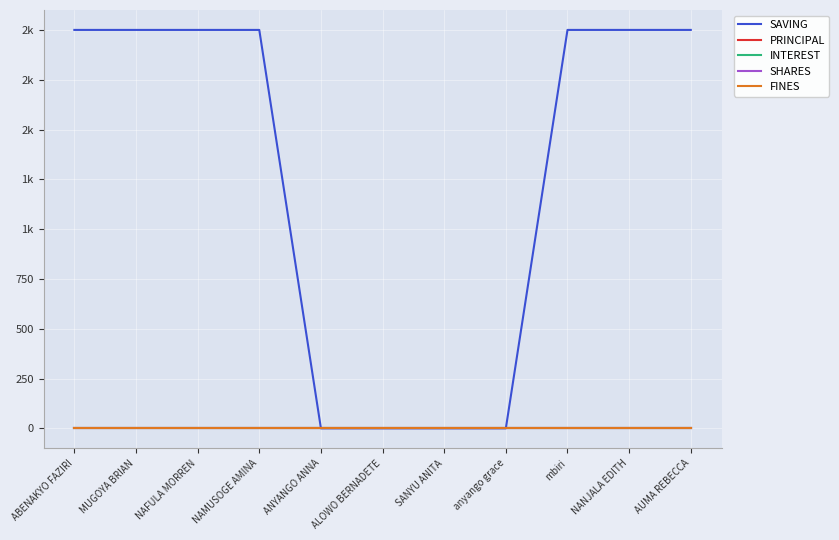

Reading left to right, list all the values displayed in this chart.

SAVING: ABENAKYO FAZIRI=2000	MUGOYA BRIAN=2000	NAFULA MORREN=2000	NAMUSOGE AMINA=2000	ANYANGO ANNA=0	ALOWO BERNADETE=0	SANYU ANITA=0	anyango grace=0	mbiri=2000	NANJALA EDITH=2000	AUMA REBECCA=2000
PRINCIPAL: ABENAKYO FAZIRI=0	MUGOYA BRIAN=0	NAFULA MORREN=0	NAMUSOGE AMINA=0	ANYANGO ANNA=0	ALOWO BERNADETE=0	SANYU ANITA=0	anyango grace=0	mbiri=0	NANJALA EDITH=0	AUMA REBECCA=0
INTEREST: ABENAKYO FAZIRI=0	MUGOYA BRIAN=0	NAFULA MORREN=0	NAMUSOGE AMINA=0	ANYANGO ANNA=0	ALOWO BERNADETE=0	SANYU ANITA=0	anyango grace=0	mbiri=0	NANJALA EDITH=0	AUMA REBECCA=0
SHARES: ABENAKYO FAZIRI=0	MUGOYA BRIAN=0	NAFULA MORREN=0	NAMUSOGE AMINA=0	ANYANGO ANNA=0	ALOWO BERNADETE=0	SANYU ANITA=0	anyango grace=0	mbiri=0	NANJALA EDITH=0	AUMA REBECCA=0
FINES: ABENAKYO FAZIRI=0	MUGOYA BRIAN=0	NAFULA MORREN=0	NAMUSOGE AMINA=0	ANYANGO ANNA=0	ALOWO BERNADETE=0	SANYU ANITA=0	anyango grace=0	mbiri=0	NANJALA EDITH=0	AUMA REBECCA=0